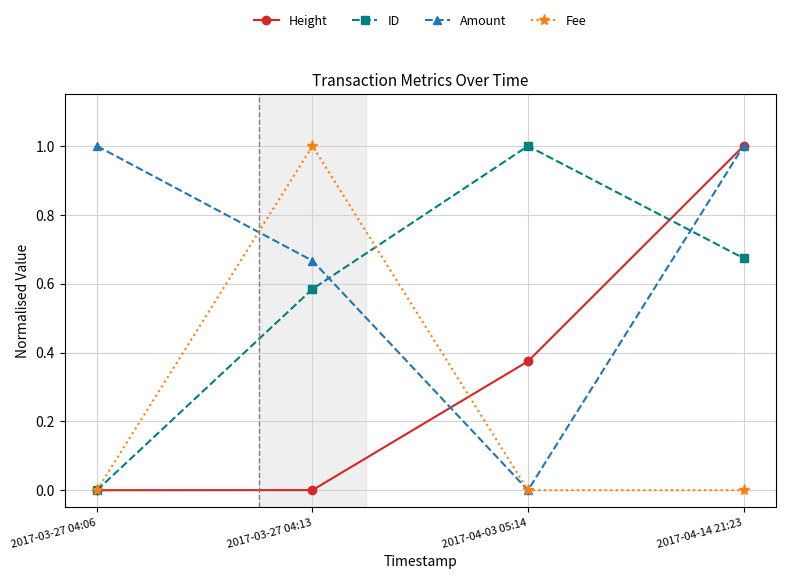

True or false: Fee has a value of 0.0 at 2017-04-14 21:23.

True